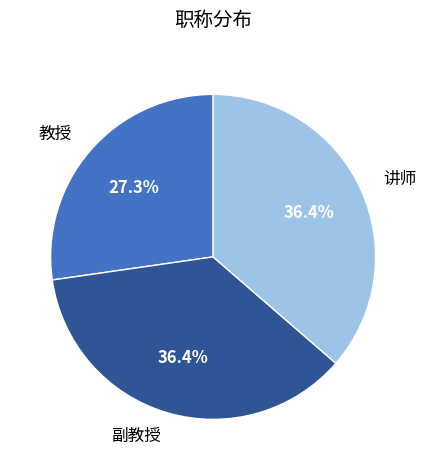

Between 教授 and 讲师, which is larger?

讲师